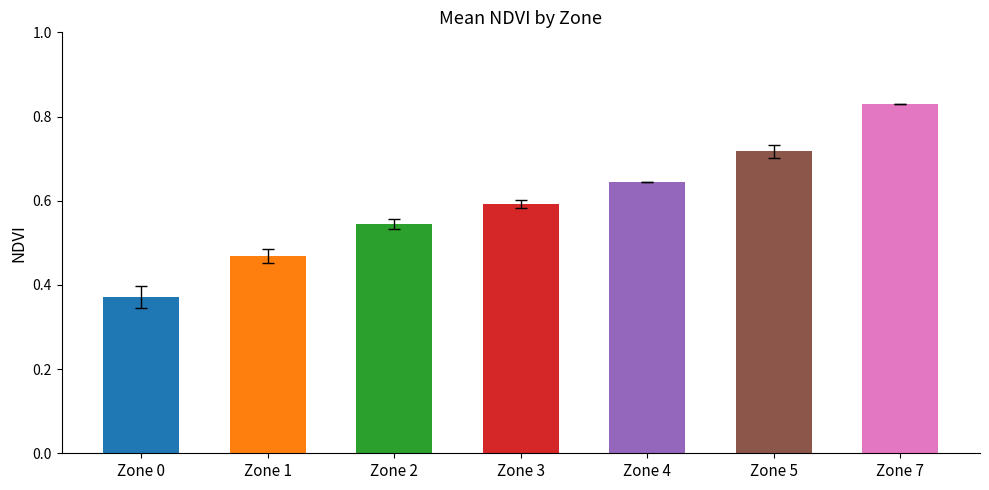

Which category has the highest value across all series?

Zone 7